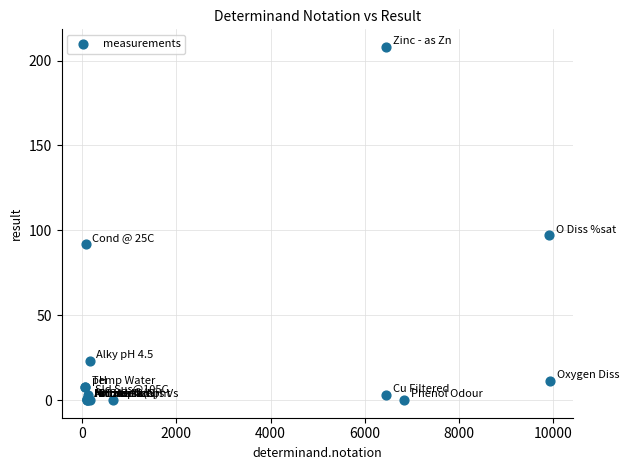

What Y value in the scatter plot is closest to 104?

97.0